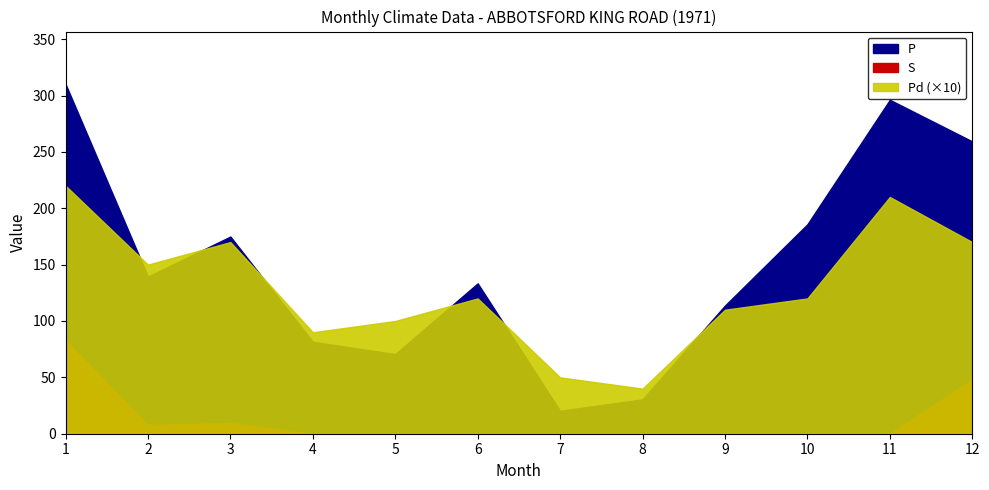

How many interior local peaks does the S series have?

1